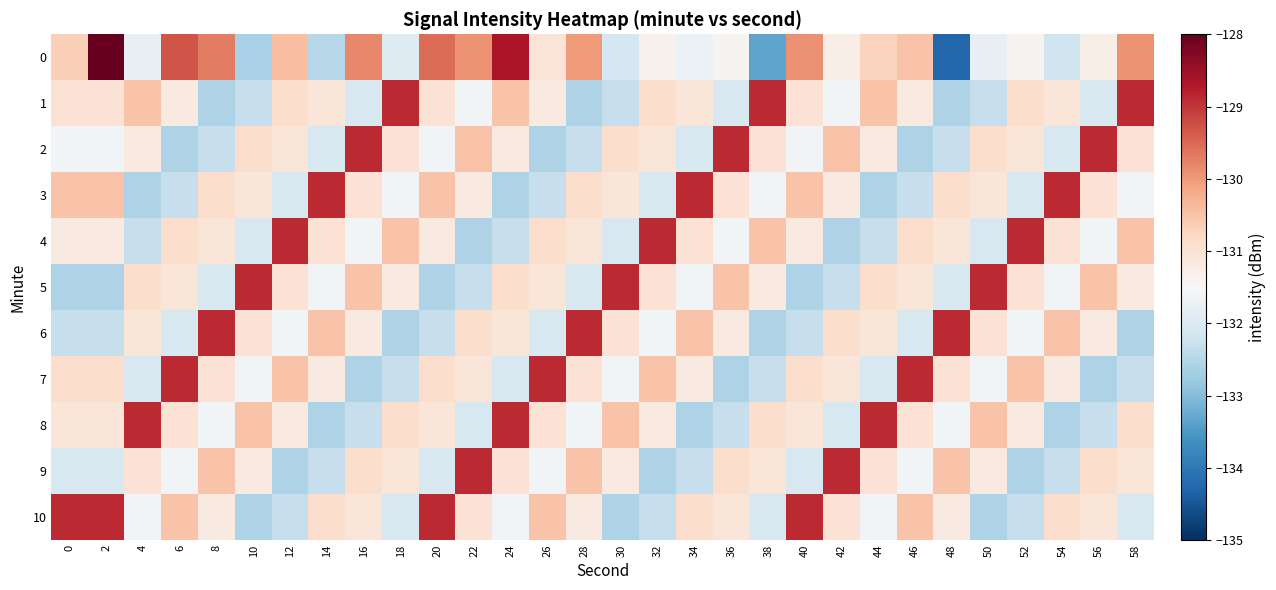

Reading left to right, what are all the values shown in this chart?

0: 0=-130.7	2=-123.5	4=-131.8	6=-129.3	8=-129.7	10=-132.6	12=-130.4	14=-132.5	16=-129.8	18=-131.9	20=-129.5	22=-129.9	24=-128.6	26=-131.0	28=-130.0	30=-132.1	32=-131.4	34=-131.7	36=-131.4	38=-133.4	40=-129.9	42=-131.3	44=-130.7	46=-130.5	48=-134.2	50=-131.8	52=-131.4	54=-132.2	56=-131.3	58=-129.9
1: 0=-131.0	2=-131.0	4=-130.5	6=-131.2	8=-132.6	10=-132.3	12=-130.9	14=-131.1	16=-132.1	18=-128.9	20=-131.0	22=-131.6	24=-130.5	26=-131.2	28=-132.6	30=-132.3	32=-130.9	34=-131.1	36=-132.1	38=-128.9	40=-131.0	42=-131.6	44=-130.5	46=-131.2	48=-132.6	50=-132.3	52=-130.9	54=-131.1	56=-132.1	58=-128.9
2: 0=-131.6	2=-131.6	4=-131.2	6=-132.6	8=-132.3	10=-130.9	12=-131.1	14=-132.1	16=-128.9	18=-131.0	20=-131.6	22=-130.5	24=-131.2	26=-132.6	28=-132.3	30=-130.9	32=-131.1	34=-132.1	36=-128.9	38=-131.0	40=-131.6	42=-130.5	44=-131.2	46=-132.6	48=-132.3	50=-130.9	52=-131.1	54=-132.1	56=-128.9	58=-131.0
3: 0=-130.5	2=-130.5	4=-132.6	6=-132.3	8=-130.9	10=-131.1	12=-132.1	14=-128.9	16=-131.0	18=-131.6	20=-130.5	22=-131.2	24=-132.6	26=-132.3	28=-130.9	30=-131.1	32=-132.1	34=-128.9	36=-131.0	38=-131.6	40=-130.5	42=-131.2	44=-132.6	46=-132.3	48=-130.9	50=-131.1	52=-132.1	54=-128.9	56=-131.0	58=-131.6
4: 0=-131.2	2=-131.2	4=-132.3	6=-130.9	8=-131.1	10=-132.1	12=-128.9	14=-131.0	16=-131.6	18=-130.5	20=-131.2	22=-132.6	24=-132.3	26=-130.9	28=-131.1	30=-132.1	32=-128.9	34=-131.0	36=-131.6	38=-130.5	40=-131.2	42=-132.6	44=-132.3	46=-130.9	48=-131.1	50=-132.1	52=-128.9	54=-131.0	56=-131.6	58=-130.5
5: 0=-132.6	2=-132.6	4=-130.9	6=-131.1	8=-132.1	10=-128.9	12=-131.0	14=-131.6	16=-130.5	18=-131.2	20=-132.6	22=-132.3	24=-130.9	26=-131.1	28=-132.1	30=-128.9	32=-131.0	34=-131.6	36=-130.5	38=-131.2	40=-132.6	42=-132.3	44=-130.9	46=-131.1	48=-132.1	50=-128.9	52=-131.0	54=-131.6	56=-130.5	58=-131.2
6: 0=-132.3	2=-132.3	4=-131.1	6=-132.1	8=-128.9	10=-131.0	12=-131.6	14=-130.5	16=-131.2	18=-132.6	20=-132.3	22=-130.9	24=-131.1	26=-132.1	28=-128.9	30=-131.0	32=-131.6	34=-130.5	36=-131.2	38=-132.6	40=-132.3	42=-130.9	44=-131.1	46=-132.1	48=-128.9	50=-131.0	52=-131.6	54=-130.5	56=-131.2	58=-132.6
7: 0=-130.9	2=-130.9	4=-132.1	6=-128.9	8=-131.0	10=-131.6	12=-130.5	14=-131.2	16=-132.6	18=-132.3	20=-130.9	22=-131.1	24=-132.1	26=-128.9	28=-131.0	30=-131.6	32=-130.5	34=-131.2	36=-132.6	38=-132.3	40=-130.9	42=-131.1	44=-132.1	46=-128.9	48=-131.0	50=-131.6	52=-130.5	54=-131.2	56=-132.6	58=-132.3
8: 0=-131.1	2=-131.1	4=-128.9	6=-131.0	8=-131.6	10=-130.5	12=-131.2	14=-132.6	16=-132.3	18=-130.9	20=-131.1	22=-132.1	24=-128.9	26=-131.0	28=-131.6	30=-130.5	32=-131.2	34=-132.6	36=-132.3	38=-130.9	40=-131.1	42=-132.1	44=-128.9	46=-131.0	48=-131.6	50=-130.5	52=-131.2	54=-132.6	56=-132.3	58=-130.9
9: 0=-132.1	2=-132.1	4=-131.0	6=-131.6	8=-130.5	10=-131.2	12=-132.6	14=-132.3	16=-130.9	18=-131.1	20=-132.1	22=-128.9	24=-131.0	26=-131.6	28=-130.5	30=-131.2	32=-132.6	34=-132.3	36=-130.9	38=-131.1	40=-132.1	42=-128.9	44=-131.0	46=-131.6	48=-130.5	50=-131.2	52=-132.6	54=-132.3	56=-130.9	58=-131.1
10: 0=-128.9	2=-128.9	4=-131.6	6=-130.5	8=-131.2	10=-132.6	12=-132.3	14=-130.9	16=-131.1	18=-132.1	20=-128.9	22=-131.0	24=-131.6	26=-130.5	28=-131.2	30=-132.6	32=-132.3	34=-130.9	36=-131.1	38=-132.1	40=-128.9	42=-131.0	44=-131.6	46=-130.5	48=-131.2	50=-132.6	52=-132.3	54=-130.9	56=-131.1	58=-132.1